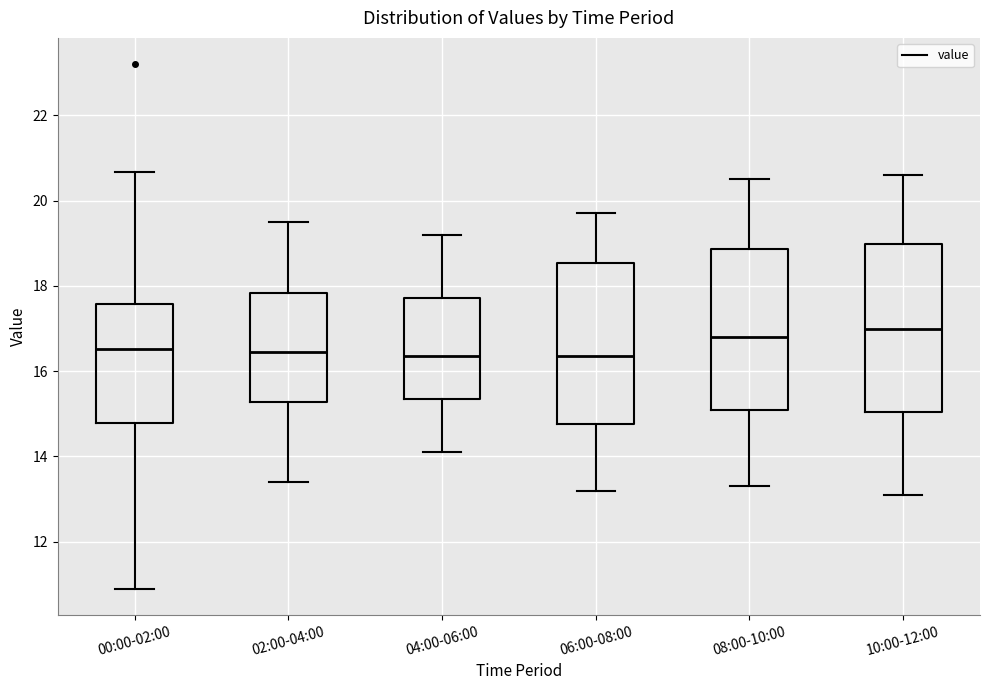

Reading left to right, read every box against the y-axis: the position of its median line, the range the box covers, and the ends of its whiskers. The values are not printed on the chart, so give them approximately, as read against the axis.

00:00-02:00: median 16.6, box 14.8 to 17.6, whiskers 11.0 to 20.6
02:00-04:00: median 16.4, box 15.2 to 17.8, whiskers 13.4 to 19.6
04:00-06:00: median 16.4, box 15.4 to 17.8, whiskers 14.2 to 19.2
06:00-08:00: median 16.4, box 14.8 to 18.6, whiskers 13.2 to 19.8
08:00-10:00: median 16.8, box 15.2 to 18.8, whiskers 13.4 to 20.6
10:00-12:00: median 17.0, box 15.0 to 19.0, whiskers 13.2 to 20.6